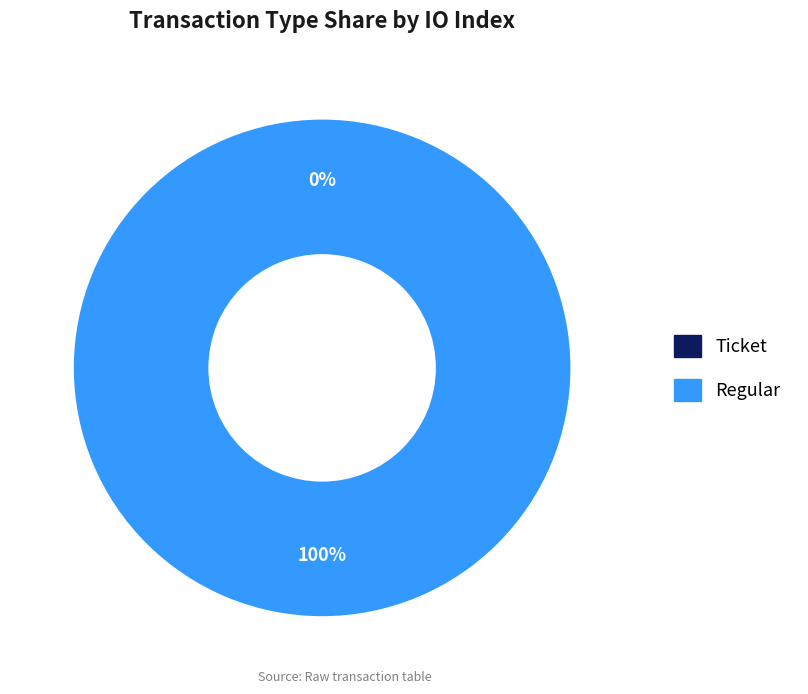

How many slices are in this pie chart?

2